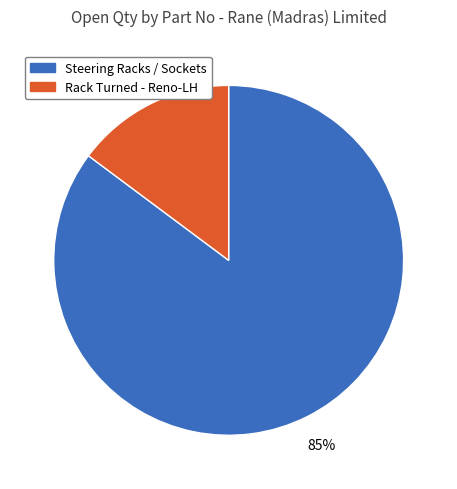

Is there any slice that represents more than half of the pie?

Yes